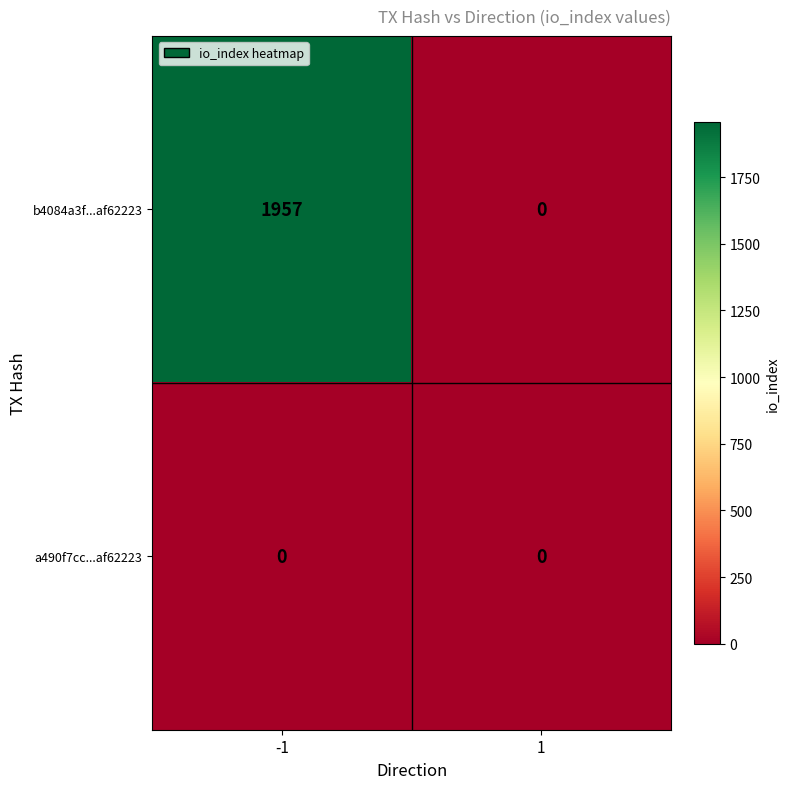

Rank the series by their maximum value, from highest to lowest.

b4084a3f...af62223, a490f7cc...af62223